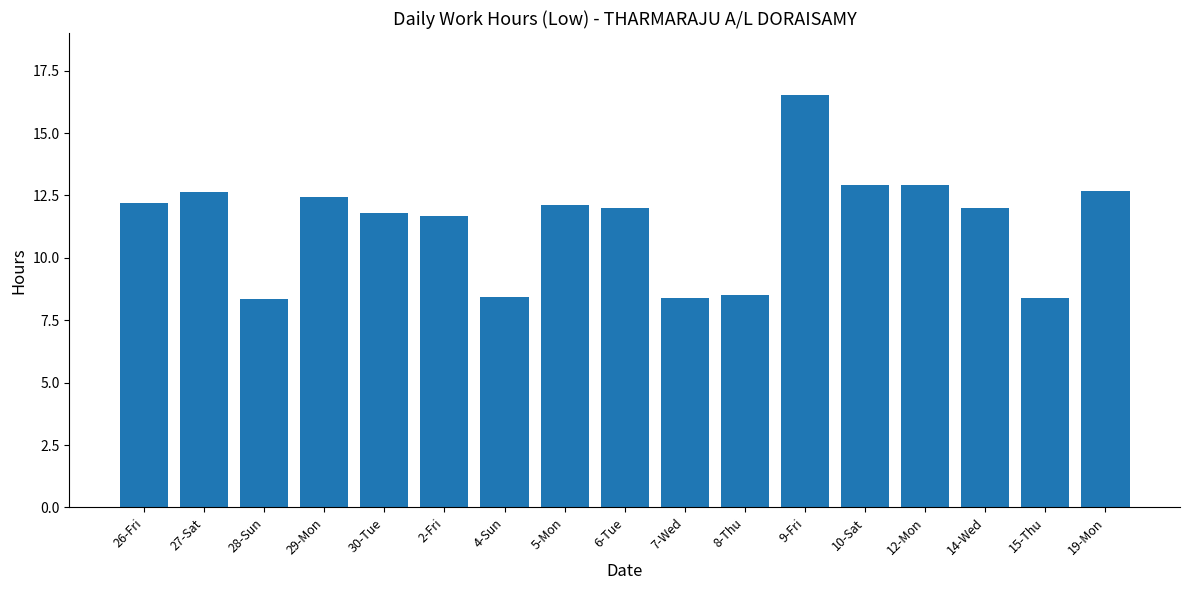

Approximately how many times larger is the value at 7-Wed compared to 30-Tue?

0.7